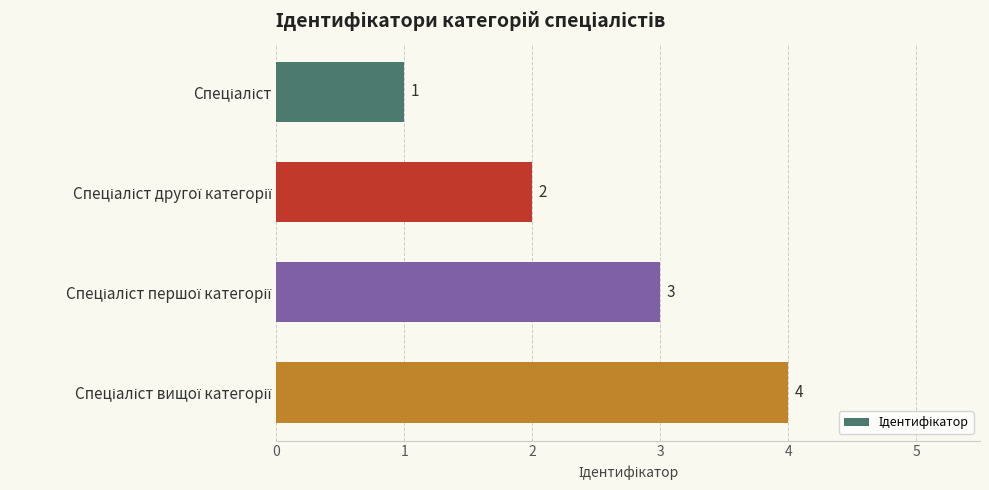

Count the values in the range 2 to 4.

3